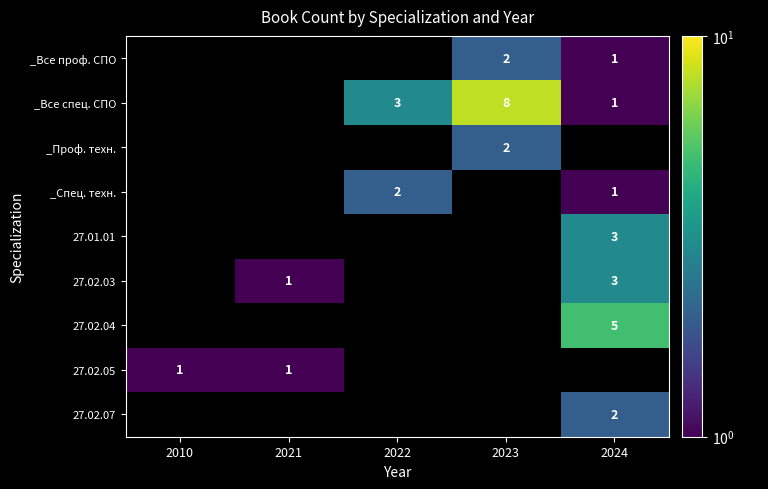

How many categories are shown in the chart?

5